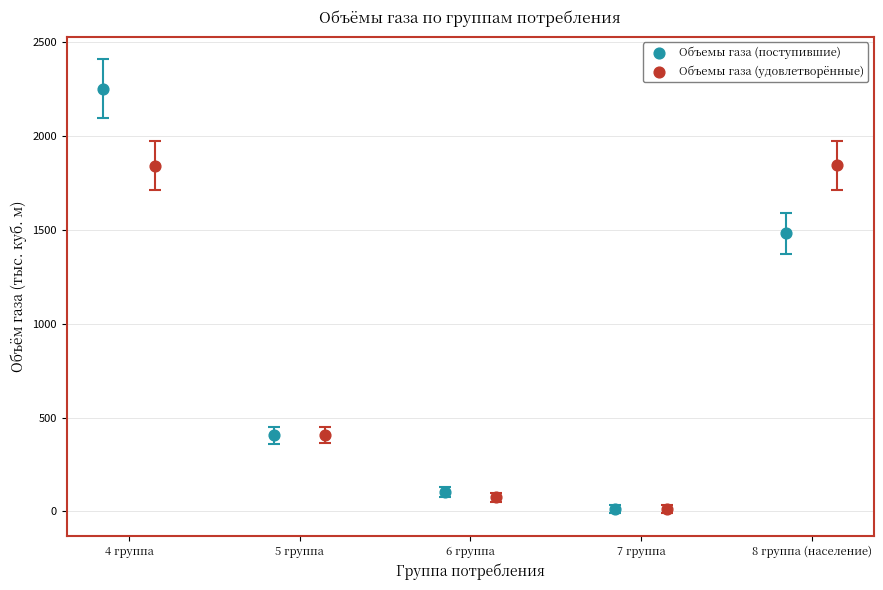

Which series has the widest spread of Y values?

Объемы газа (поступившие)